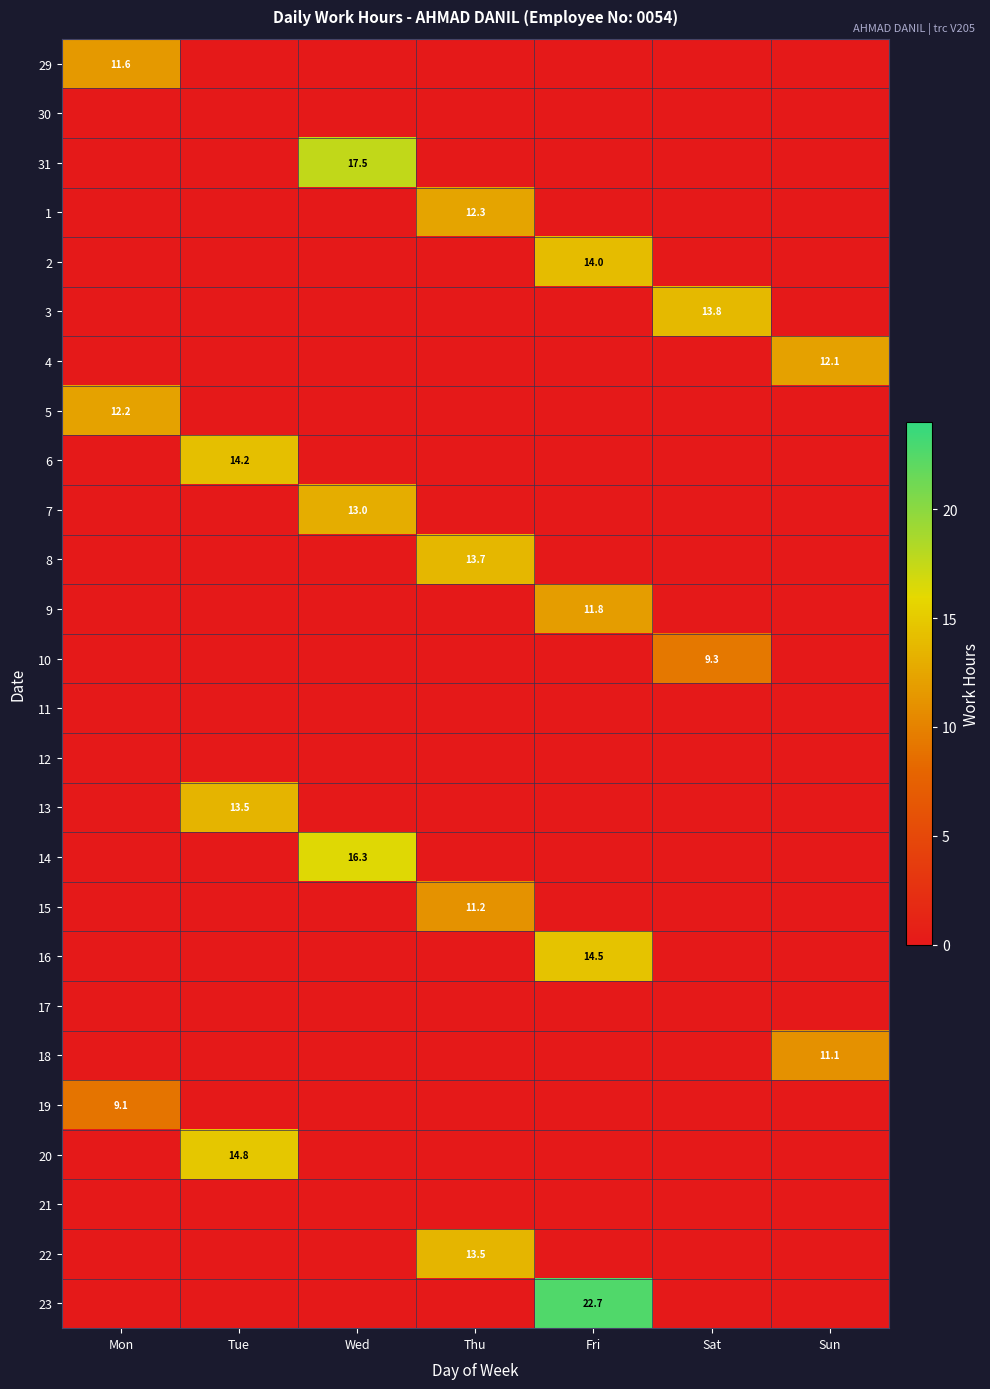

Is it true that 31 equals 0.0 at Tue?

True